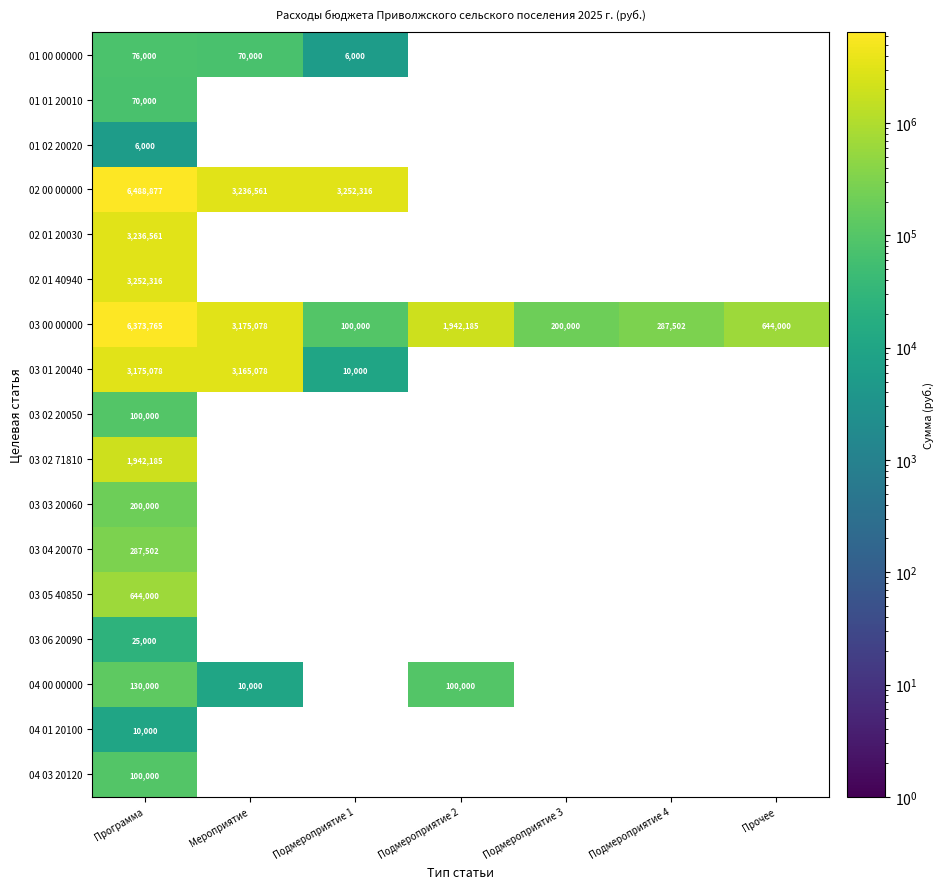

Where does the 03 00 00000 series first go above 644000?

Программа